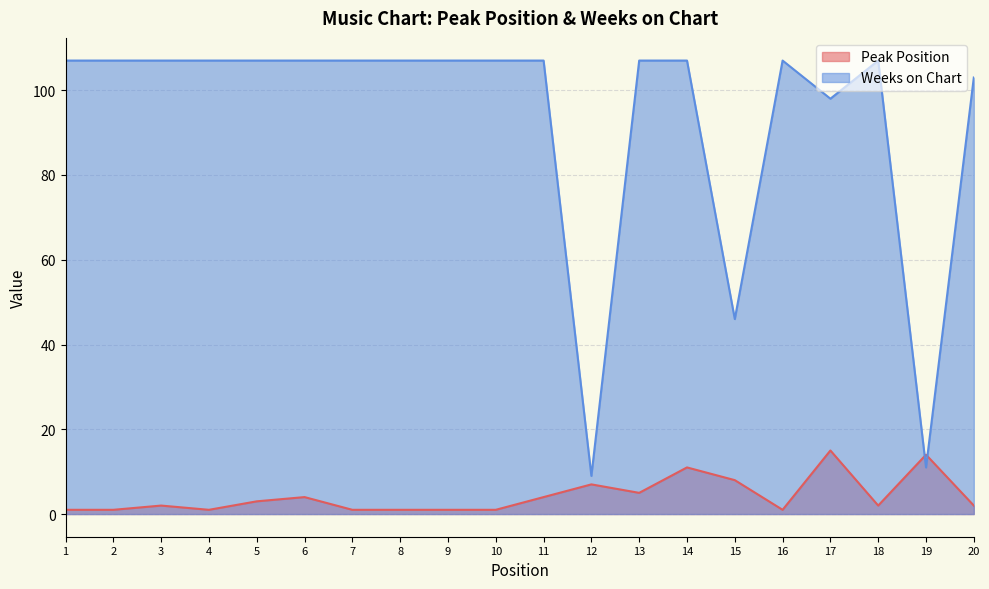

List the labels in order of Peak Position value, largest first.

17, 19, 14, 15, 12, 13, 6, 11, 5, 3, 18, 20, 1, 2, 4, 7, 8, 9, 10, 16